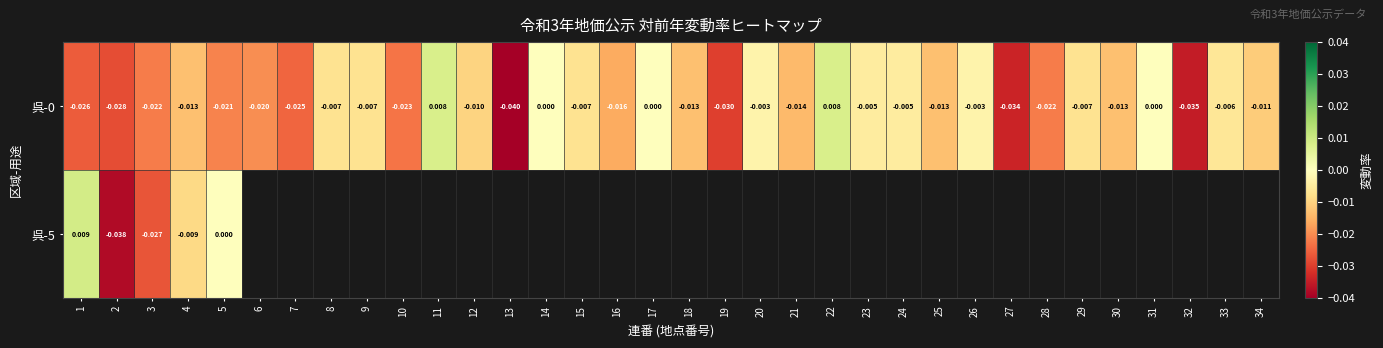

At which category is the sum across all series the highest?

1